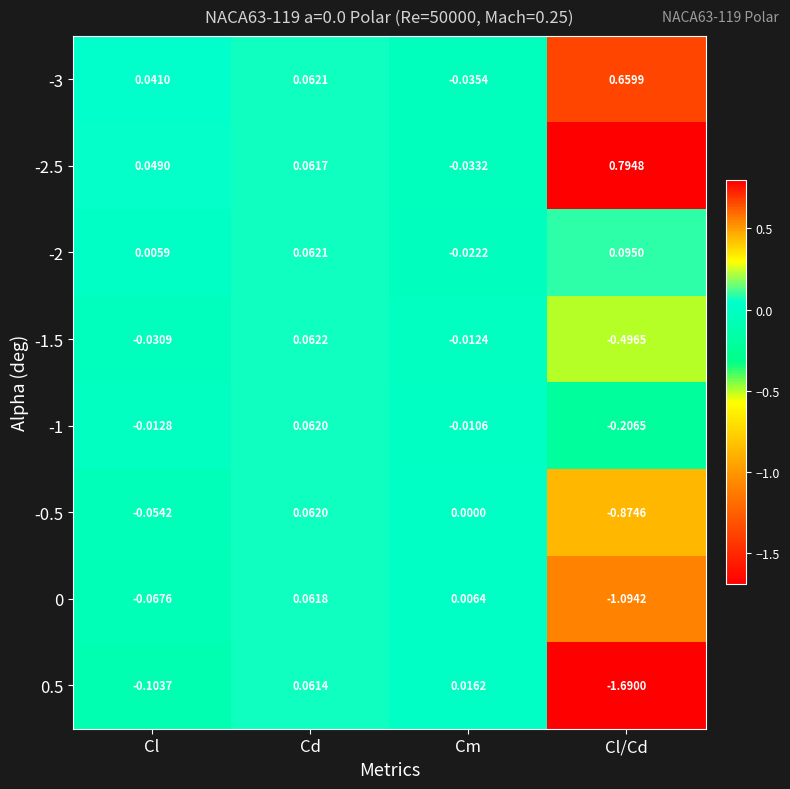

At which label does -1.5 first exceed 0?

Cd